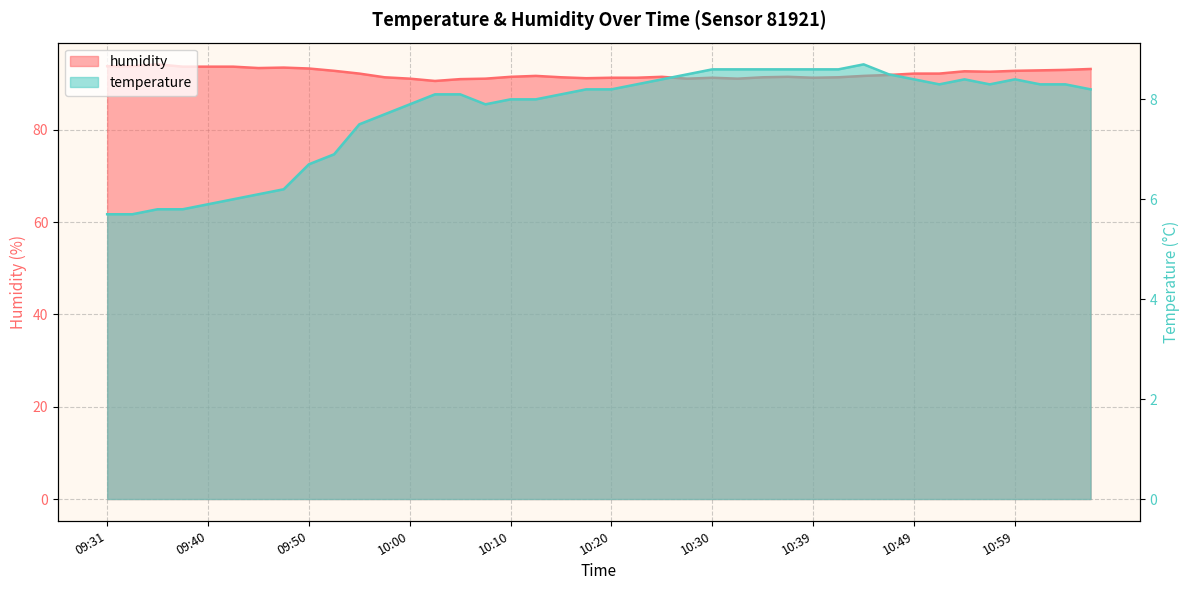

At which label does humidity reach its minimum?

10:03